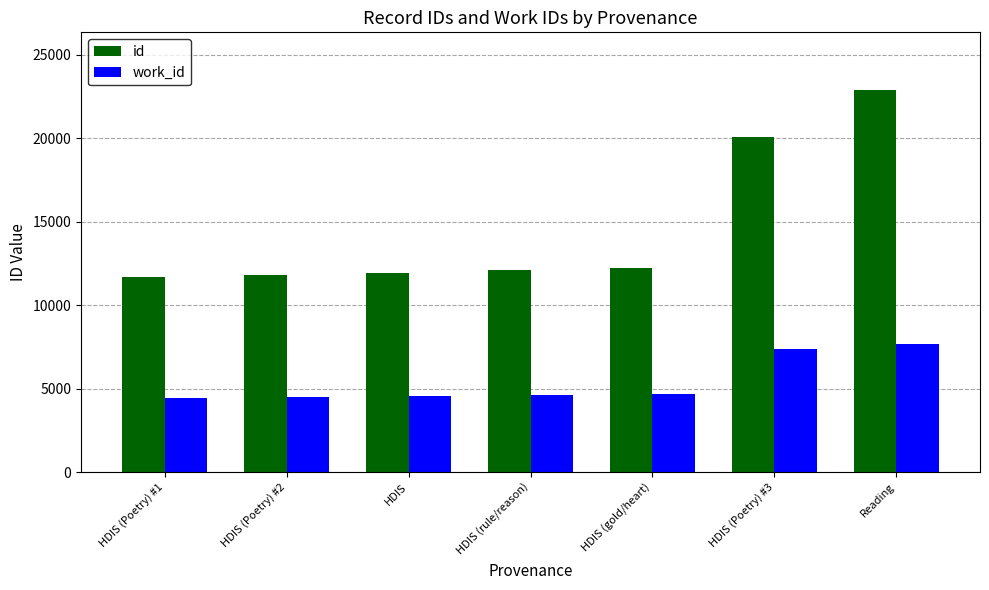

At which category is the sum across all series the highest?

Reading